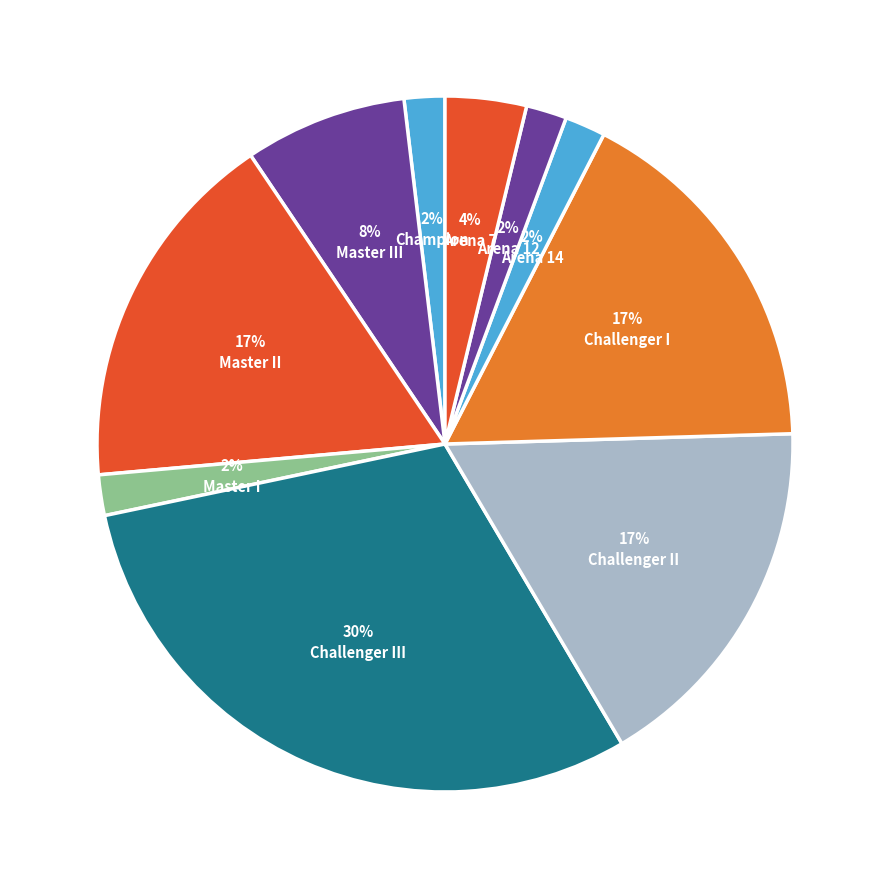

How many slices are in this pie chart?

10